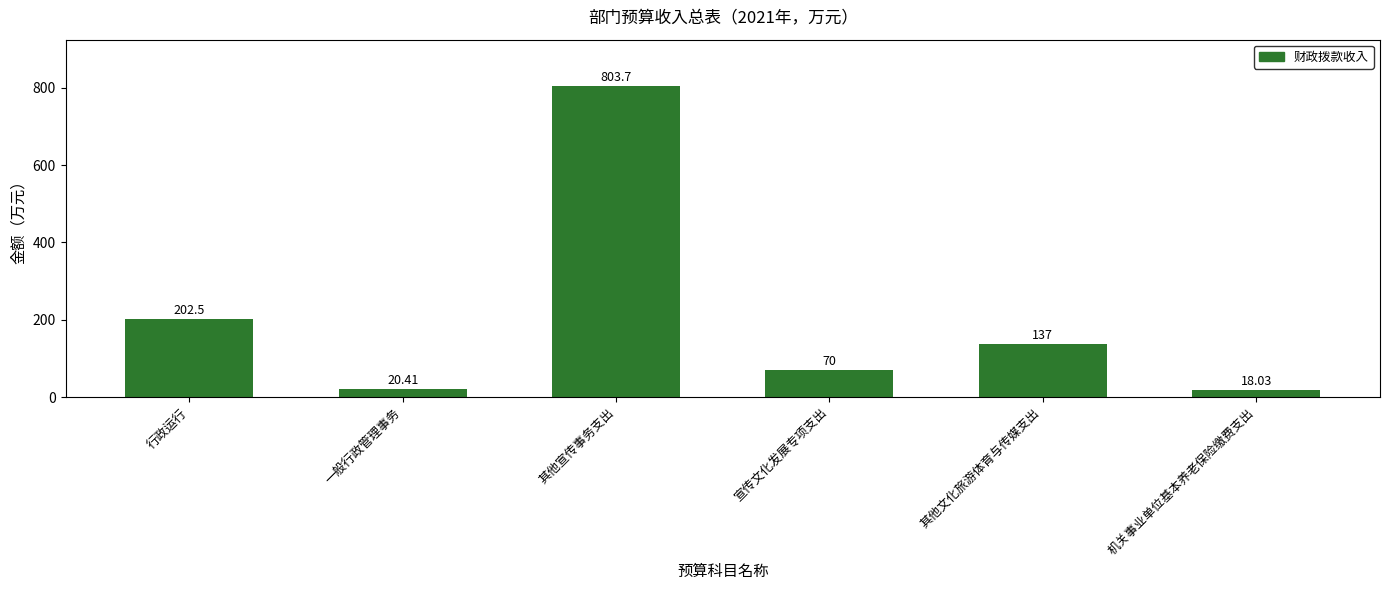

At which category does the chart reach its peak across all series?

其他宣传事务支出